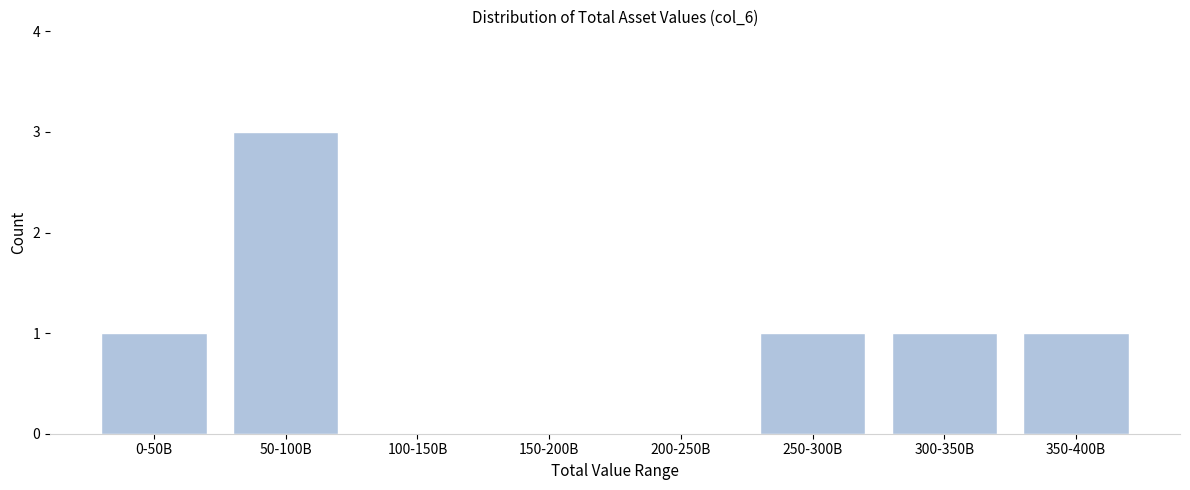

Reading right to left, transcribe all the data shown in this chart.

350-400B=1	300-350B=1	250-300B=1	200-250B=0	150-200B=0	100-150B=0	50-100B=3	0-50B=1